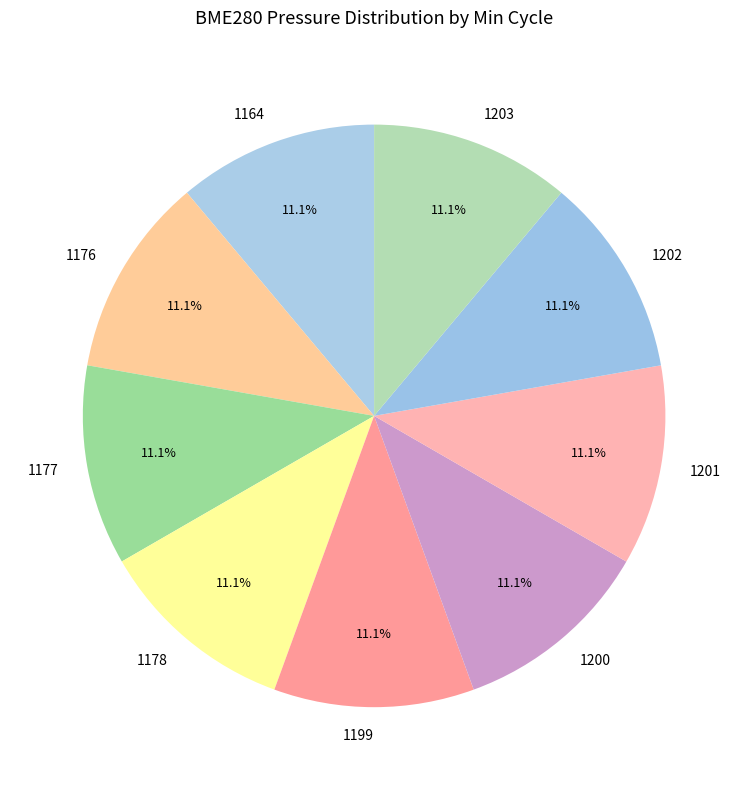

Count the number of slices in the pie.

9